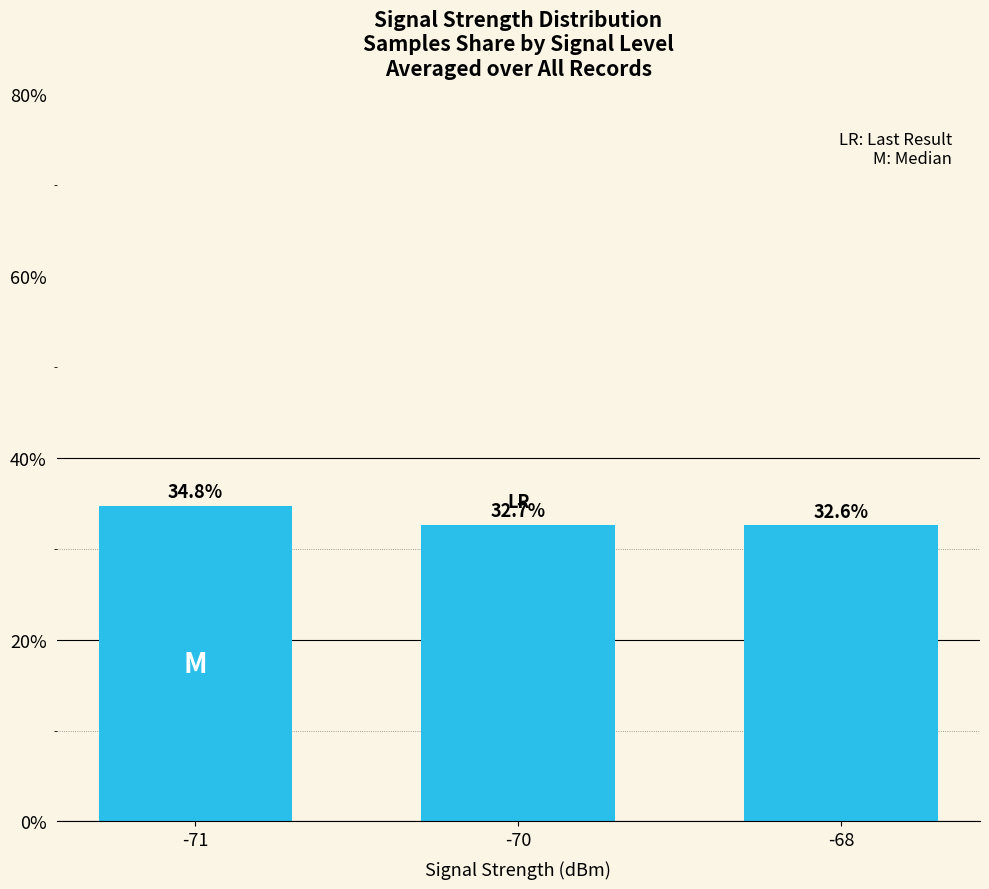

Between -70 and -68, which is larger?

-70